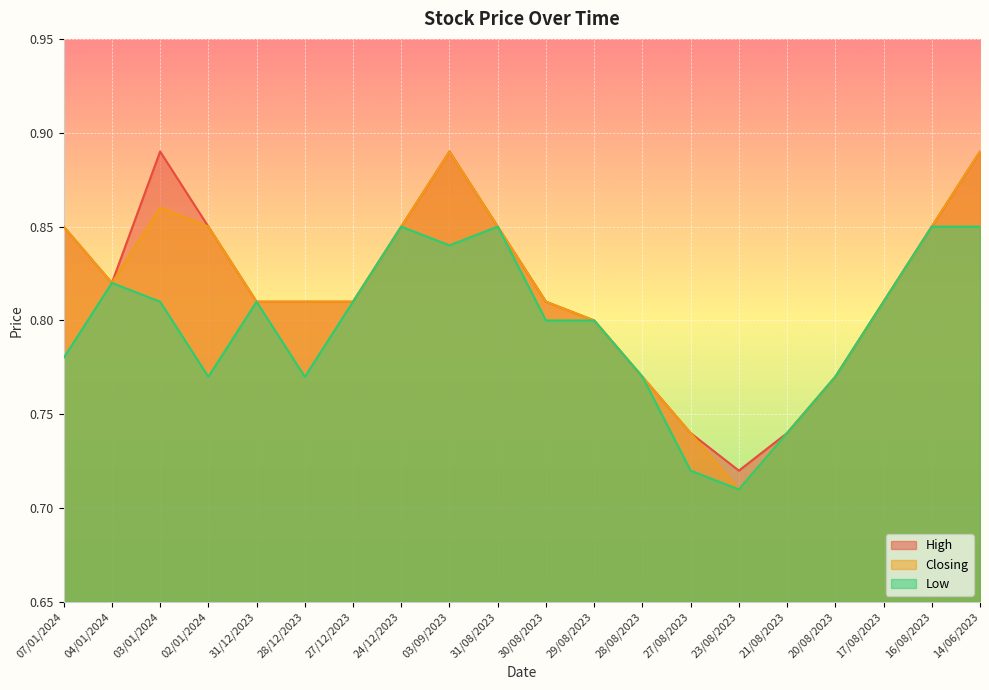

What position from the left is 29/08/2023?

12